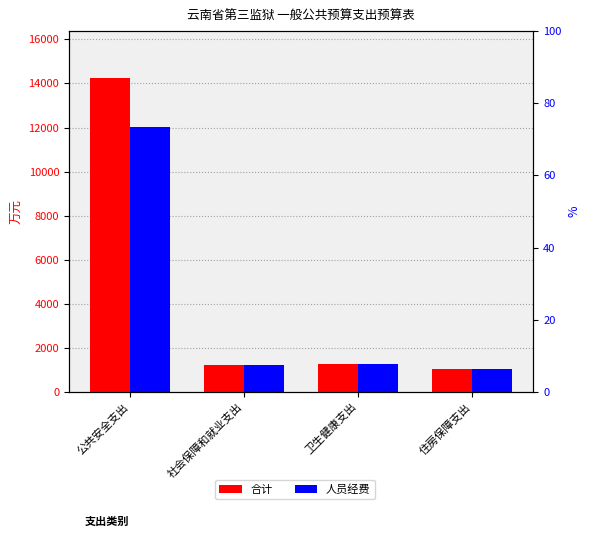

At how many categories does at least one series exceed 8352?

1